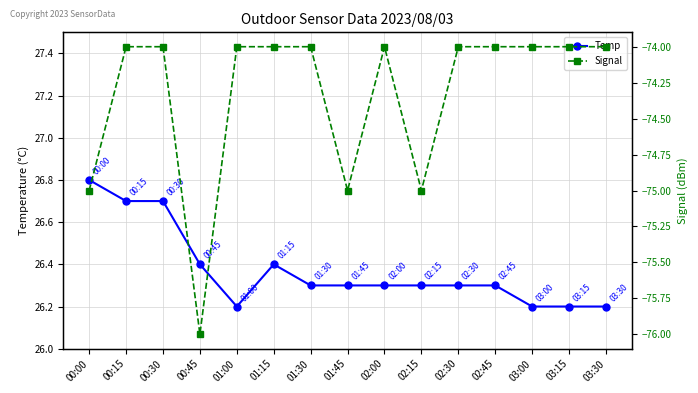

How many interior local peaks does the Temp series have?

1